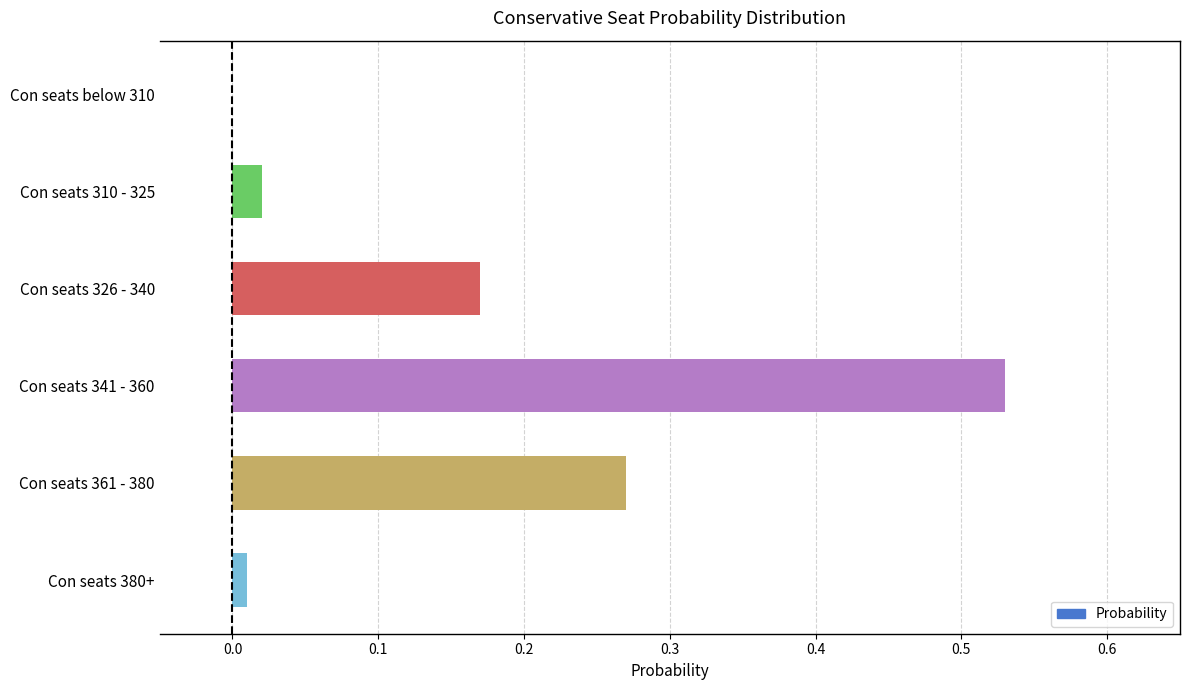

Between Con seats 361 - 380 and Con seats 341 - 360, which is larger?

Con seats 341 - 360